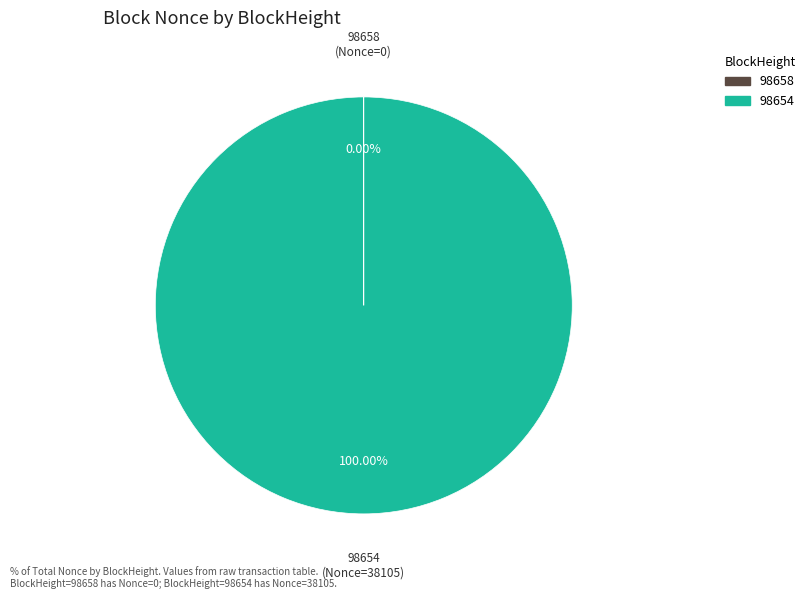

Is 98654 the majority of the pie?

Yes